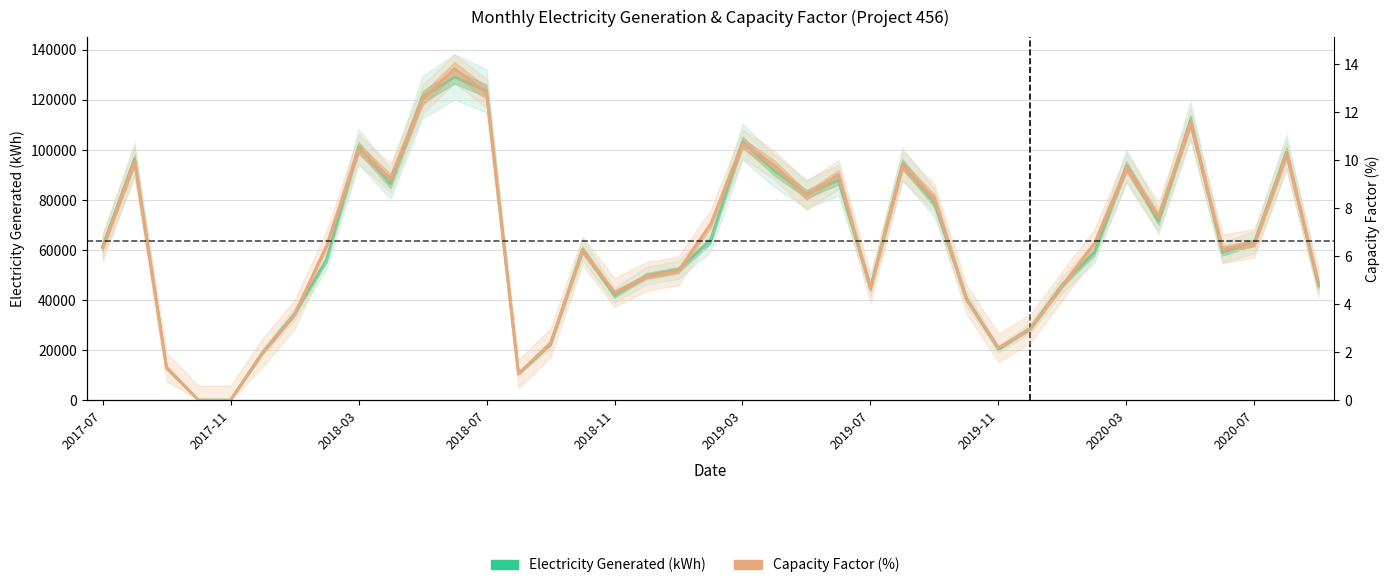

How many data points in Capacity Factor (%) are above 6?

23